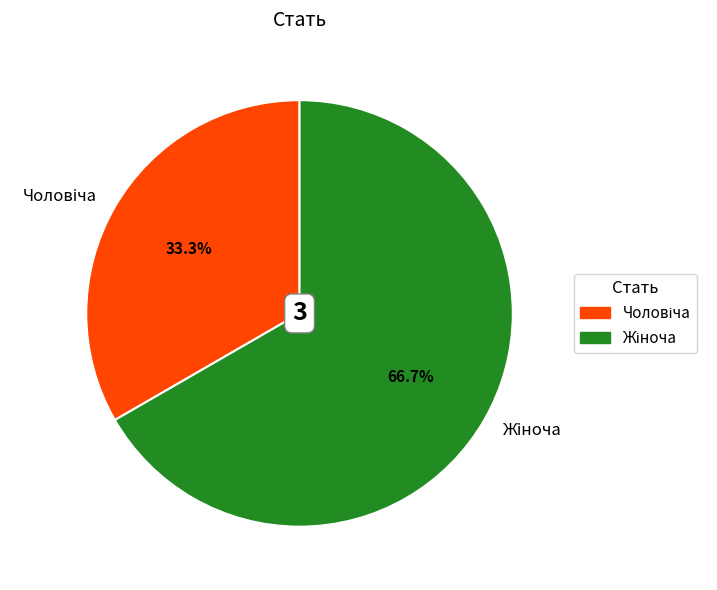

Does any single category account for the majority?

Yes